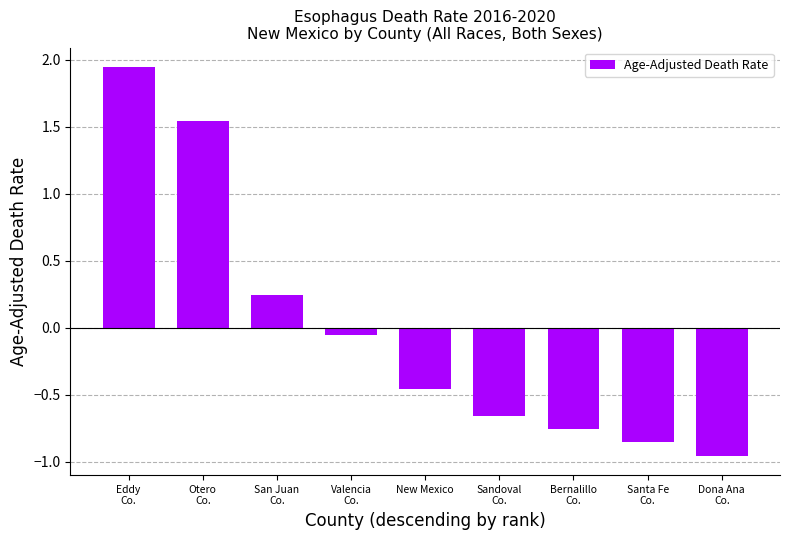

What is the difference between the second highest and second lowest values?

2.4